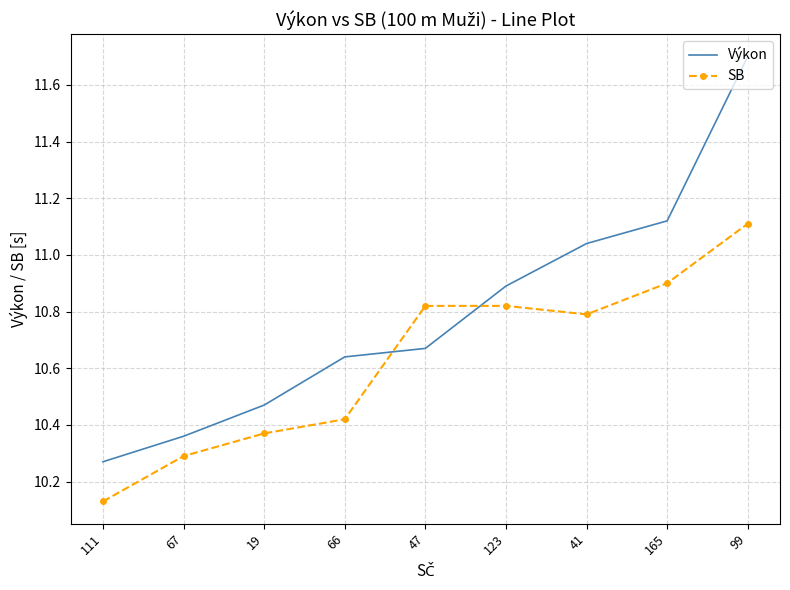

Where is SB nearest to the value 10?

111